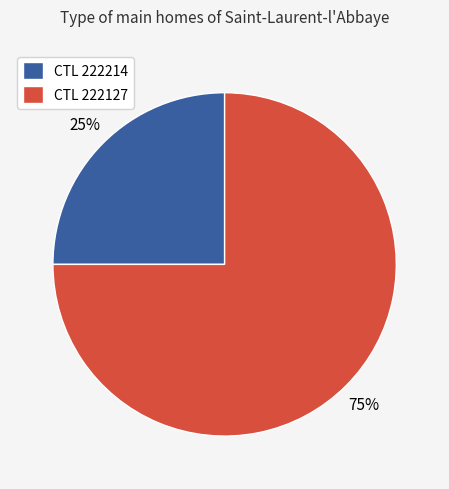

Which category has the smallest portion of the pie?

CTL 222214